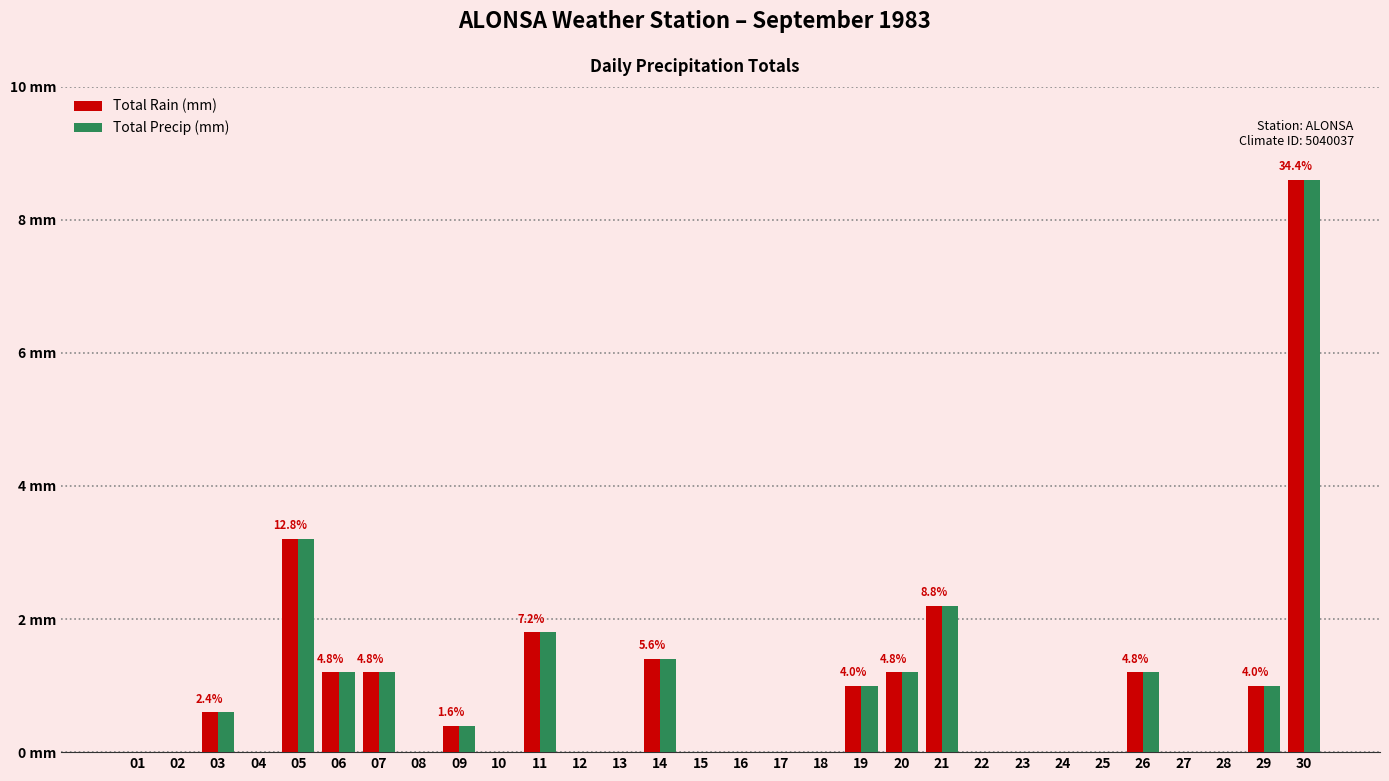

At which category does the chart reach its minimum across all series?

01